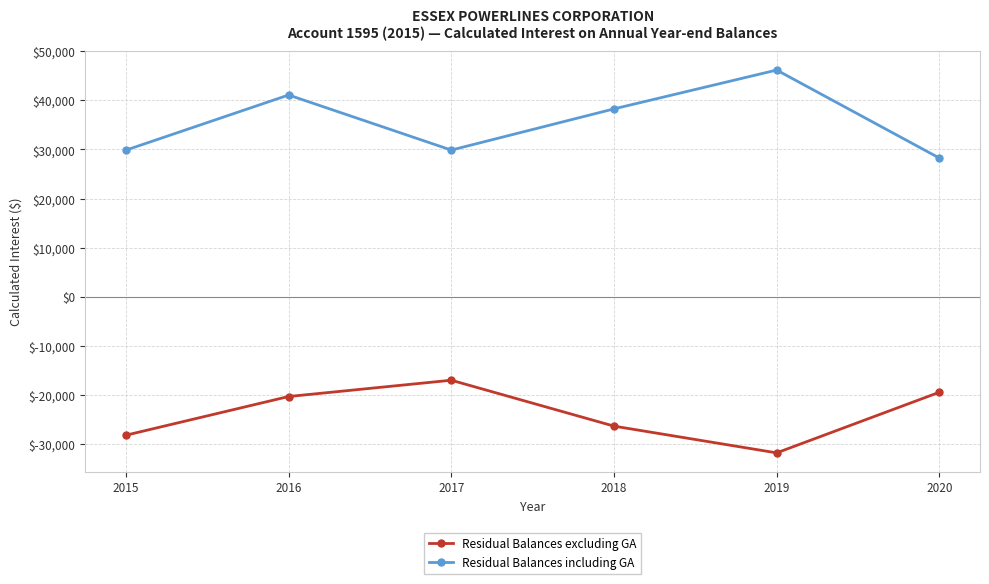

What is the smallest value displayed?

-31813.9